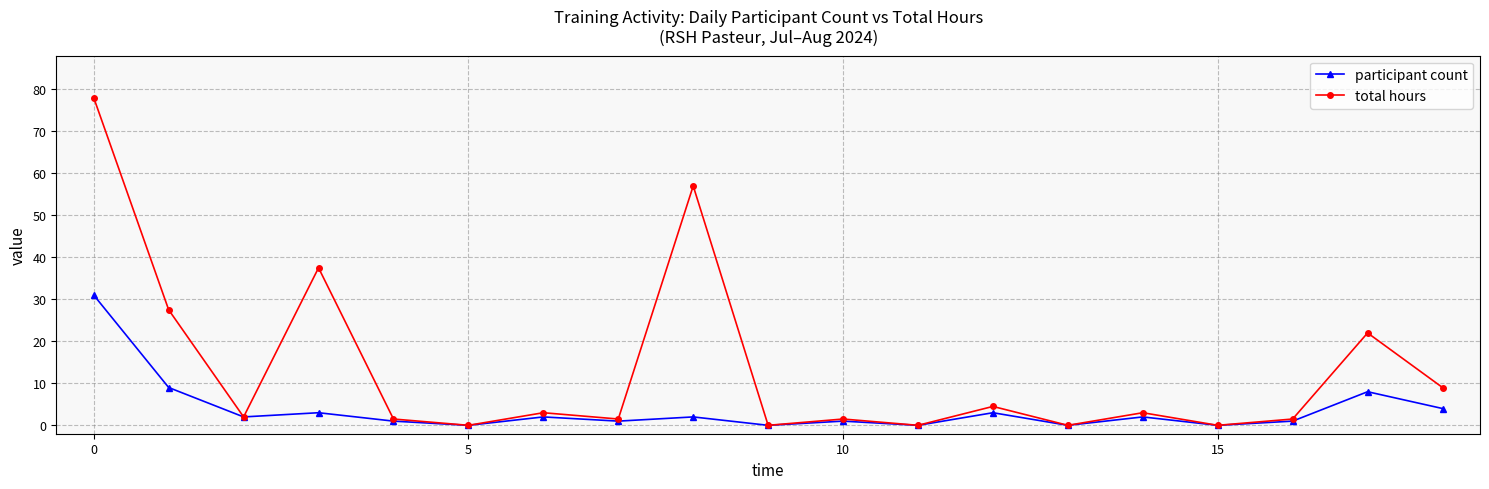

What is the value of the participant count point at the 19th from the left?

4.0